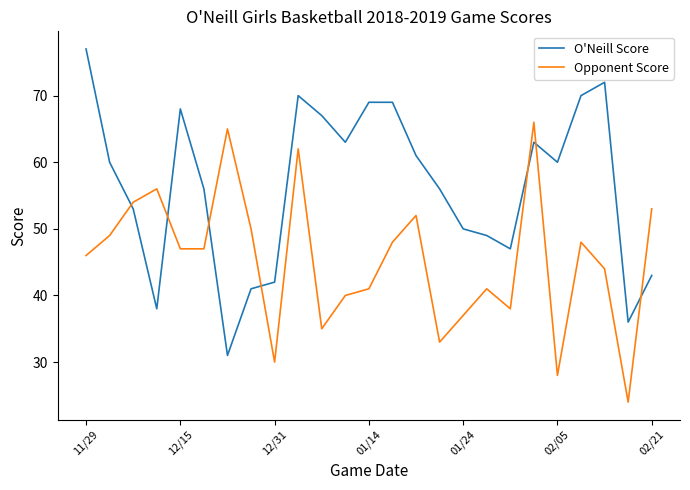

Rank the series by their average value, from highest to lowest.

O'Neill Score, Opponent Score